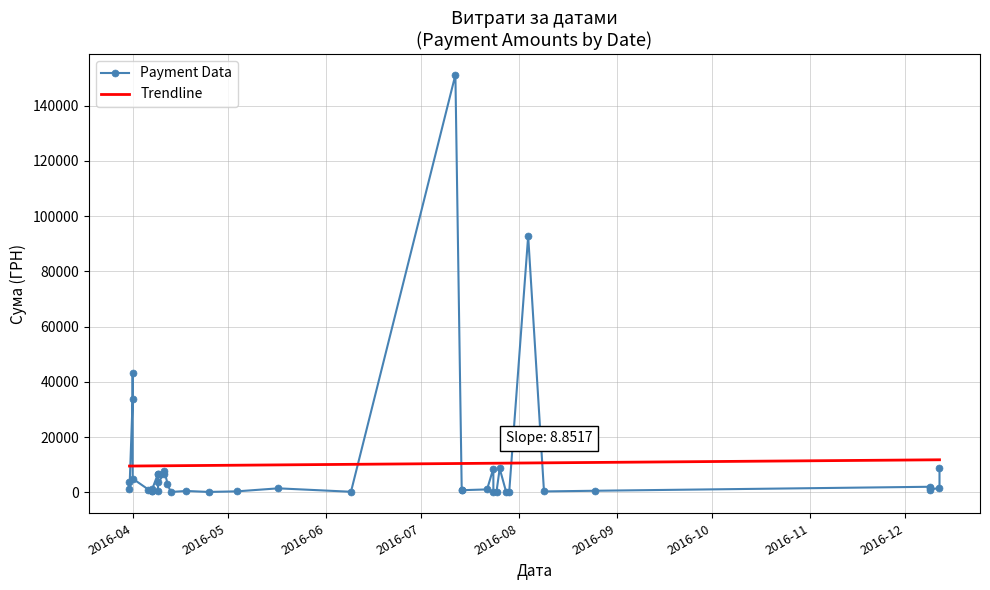

Rank the series by their maximum value, from lowest to highest.

Trendline, Payment Data